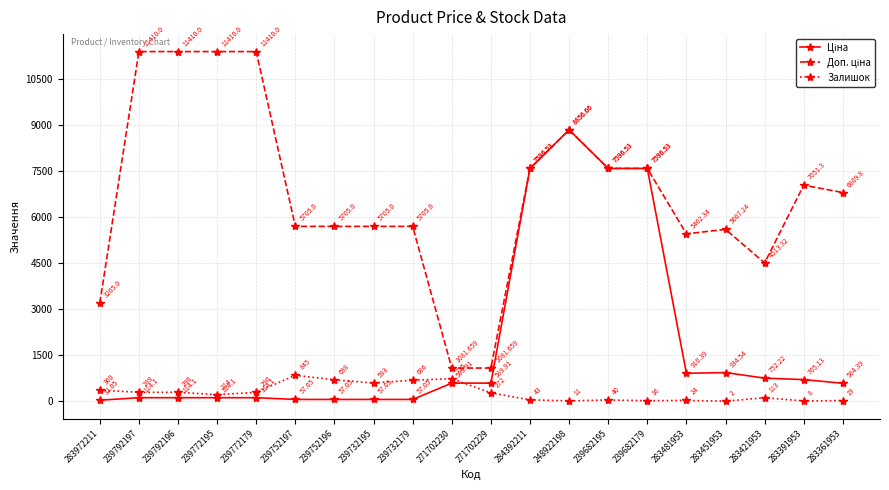

What is the total value across all series at 239752196?

6460.1